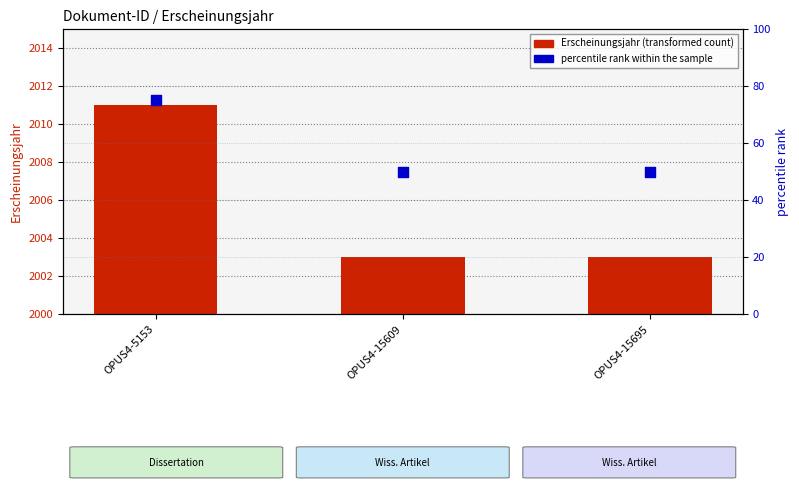

At how many categories does at least one series exceed 605?

3